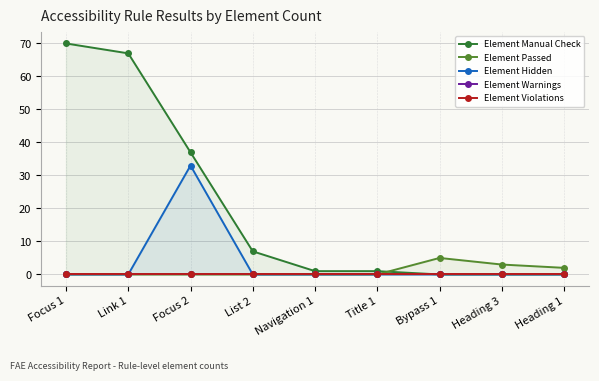

True or false: Element Hidden and Element Violations intersect in this chart.

False